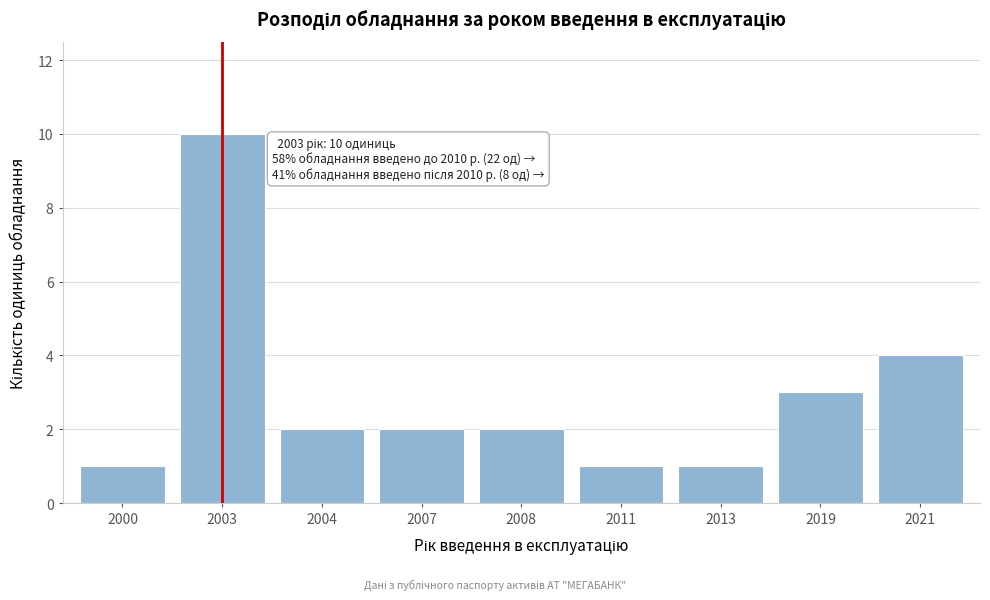

Reading left to right, list all the values displayed in this chart.

2000=1	2003=10	2004=2	2007=2	2008=2	2011=1	2013=1	2019=3	2021=4